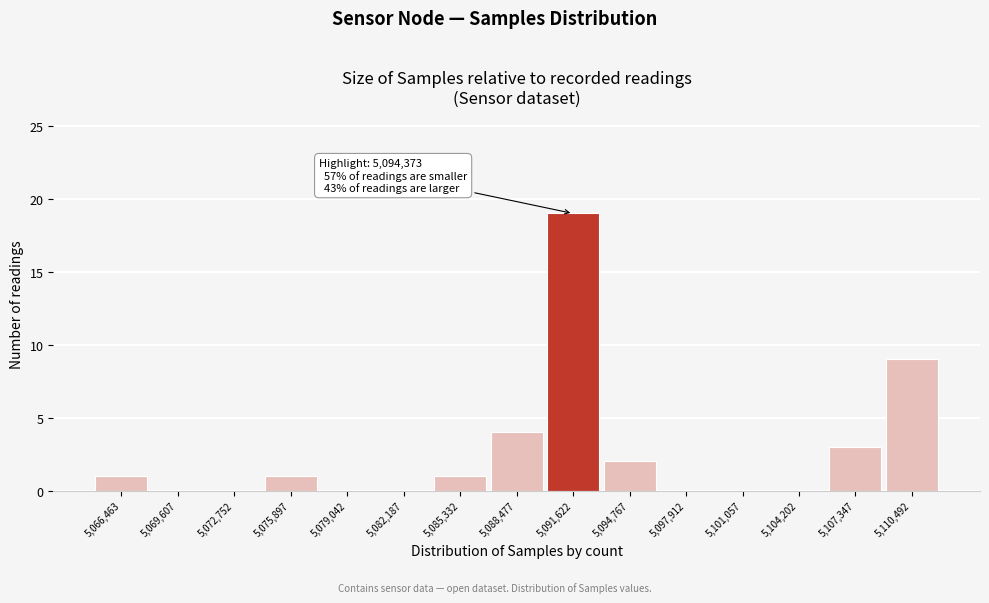

Reading left to right, extract all data points from this chart.

5,066,463=1	5,069,607=0	5,072,752=0	5,075,897=1	5,079,042=0	5,082,187=0	5,085,332=1	5,088,477=4	5,091,622=19	5,094,767=2	5,097,912=0	5,101,057=0	5,104,202=0	5,107,347=3	5,110,492=9